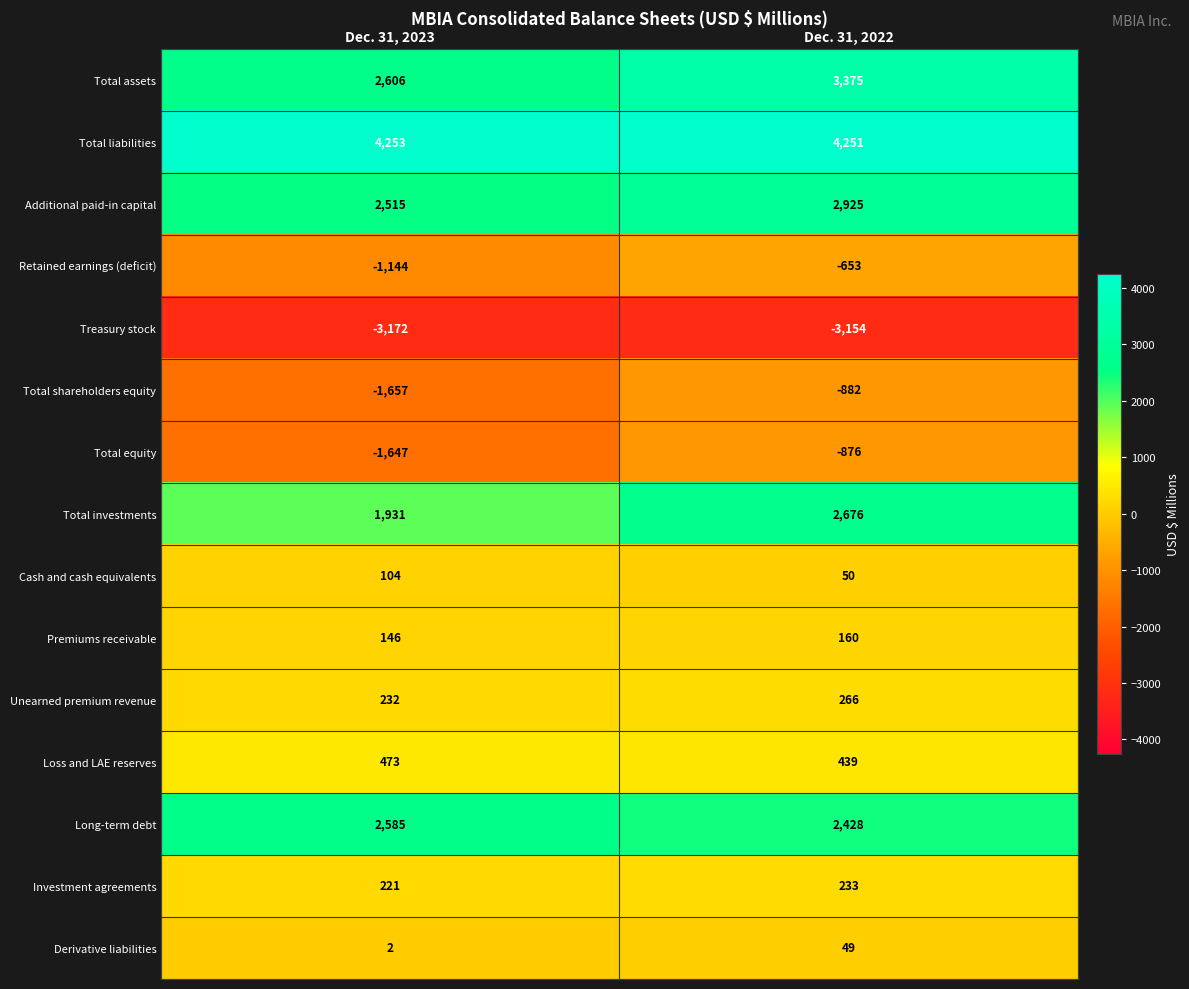

The Total investments series shows 1931 at Dec. 31, 2023. True or false?

True